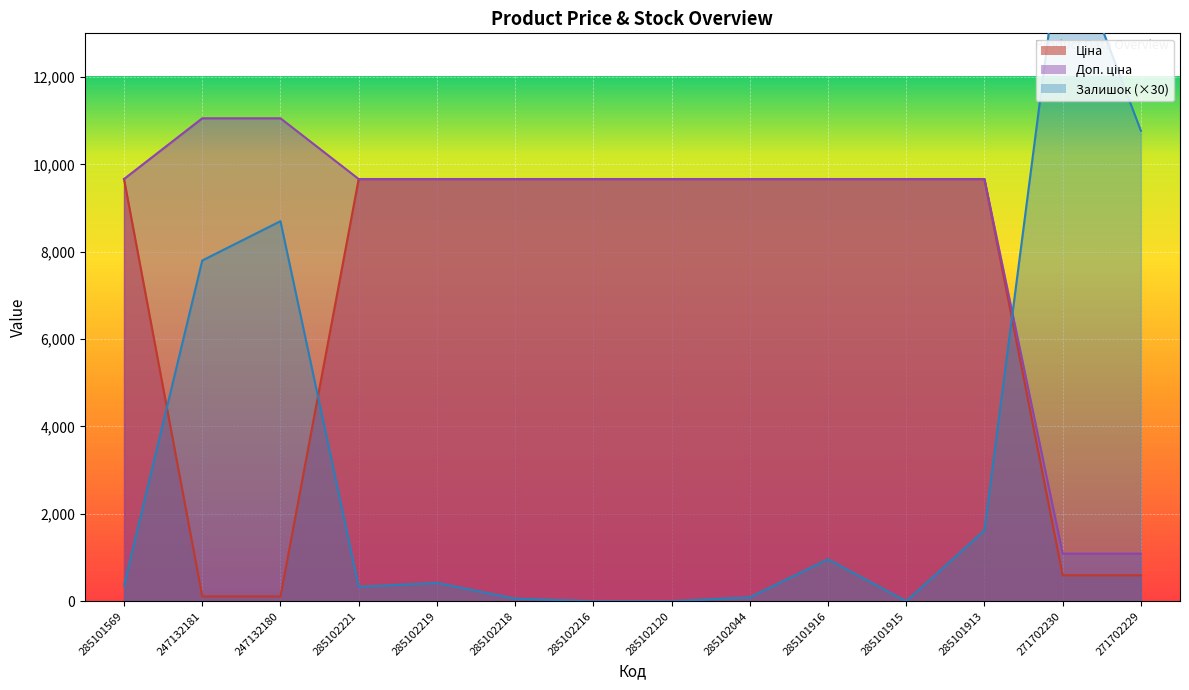

What is the label of the 11th point from the left?

285101915